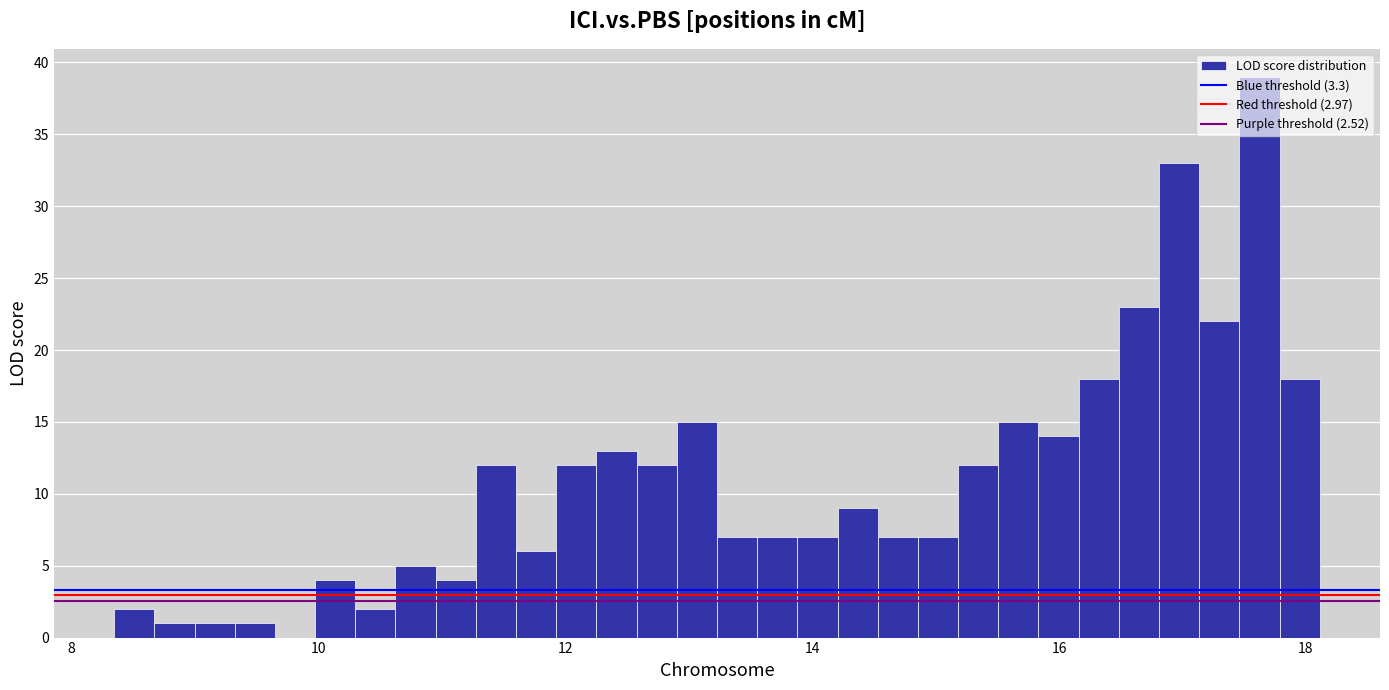

Read against the x-axis, roughly where is the centre of the tallest bar?

17.6